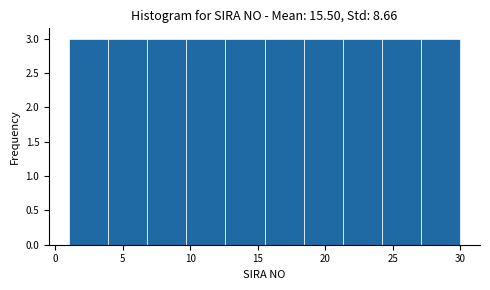

Reading left to right, transcribe this chart: for each bar, give the range it covers on the x-axis and its height. Neither the bar edges nor the heights are printed on the chart, so give them approximately, as read against the axes.

1.0 to 3.9: 3
3.9 to 6.8: 3
6.8 to 9.7: 3
9.7 to 12.6: 3
12.6 to 15.5: 3
15.5 to 18.4: 3
18.4 to 21.3: 3
21.3 to 24.2: 3
24.2 to 27.1: 3
27.1 to 30.0: 3